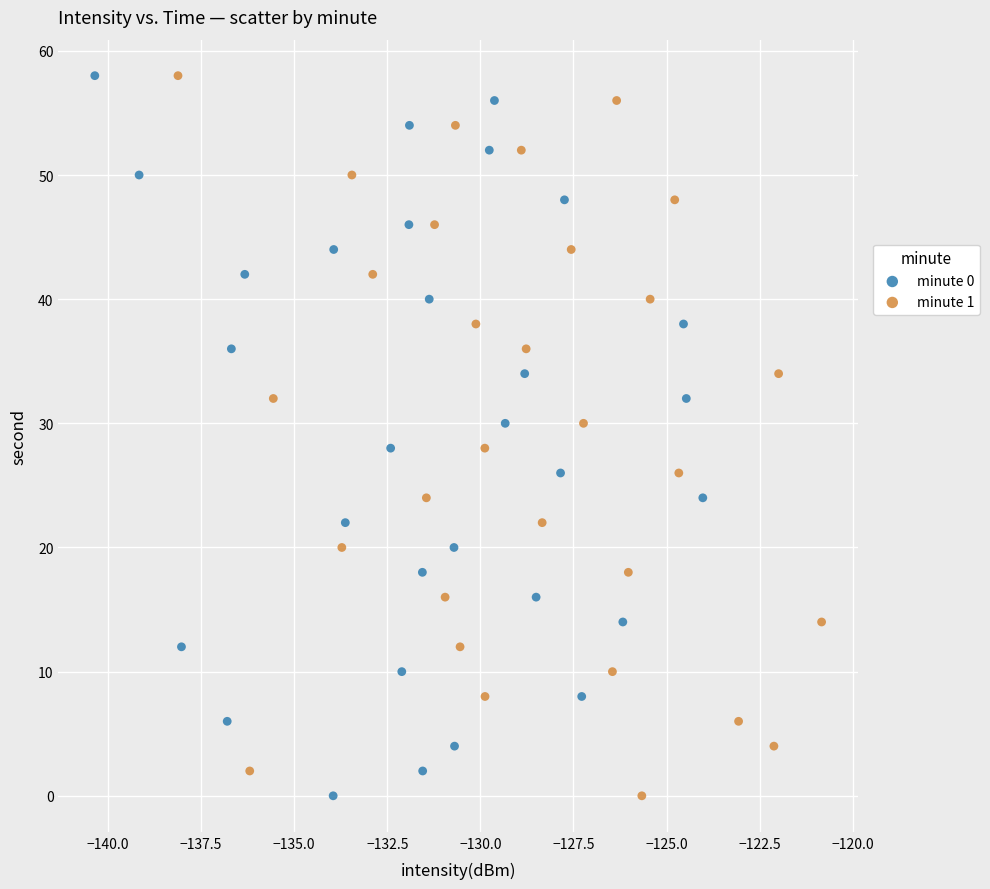

What are all the series names shown in the legend?

minute 0, minute 1